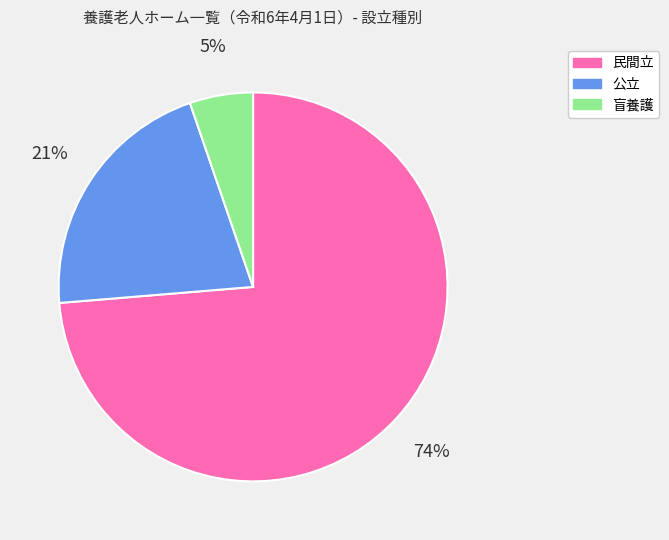

Which category has the biggest portion of the pie?

民間立